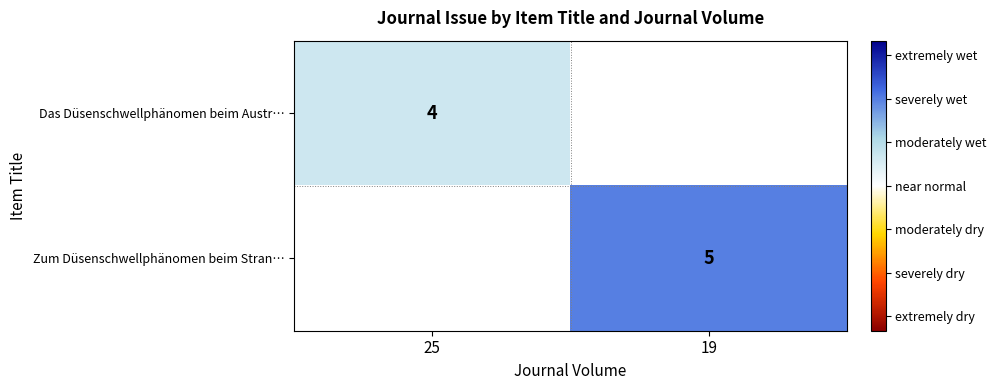

The value of Das Düsenschwellphänomen beim Austr… at 25 is 1. True or false?

False